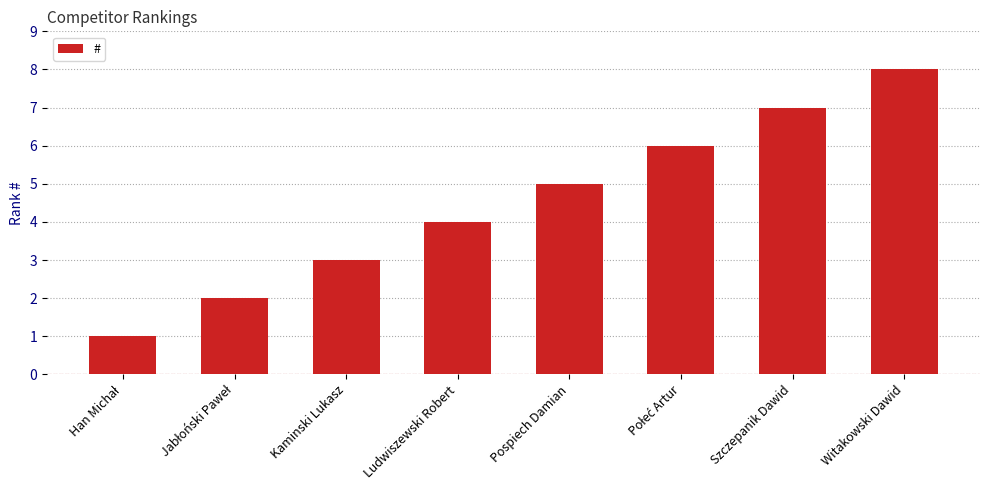

What is the sum of the values at Kaminski Lukasz and Ludwiszewski Robert?

7